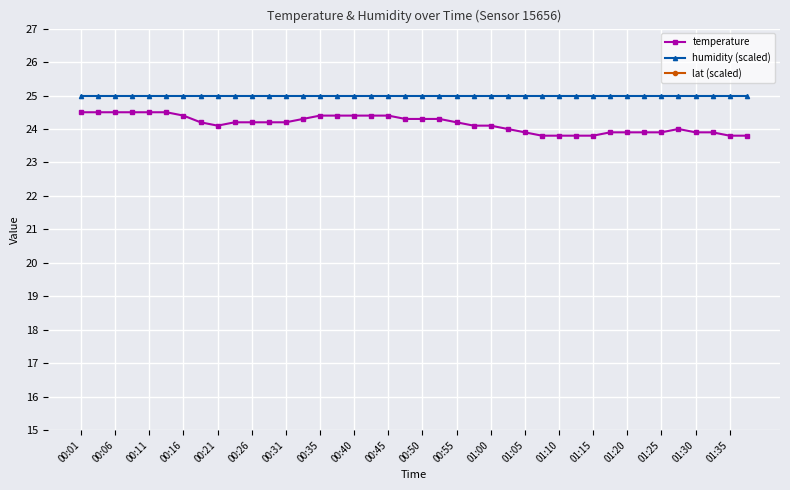

True or false: temperature and humidity (scaled) cross at least once.

False